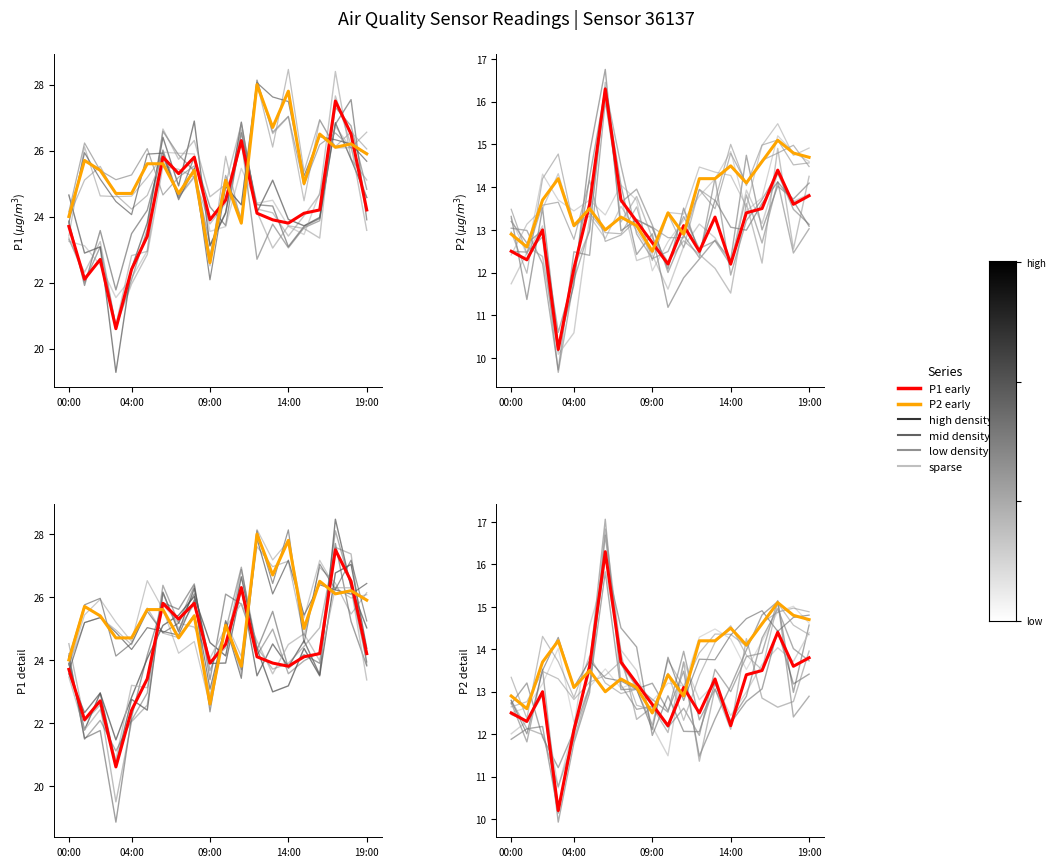

Which category has the highest value across all series?

6